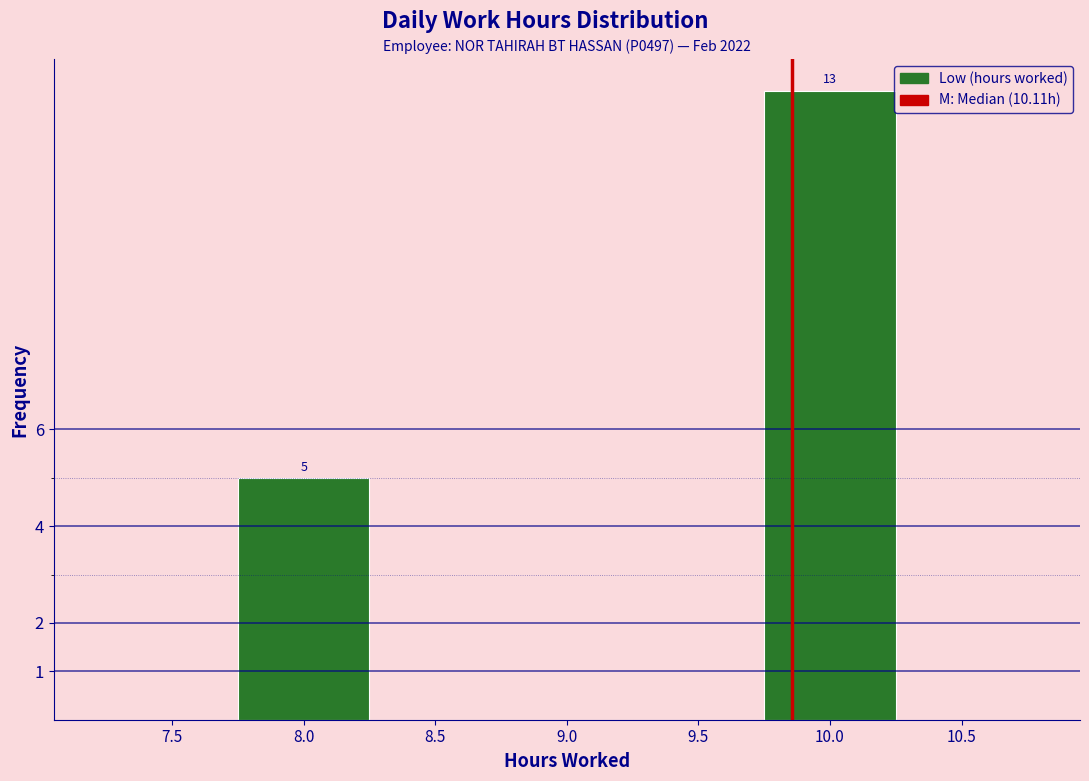

Reading right to left, list all the values displayed in this chart.

10.5=0	10.0=13	9.5=0	9.0=0	8.5=0	8.0=5	7.5=0